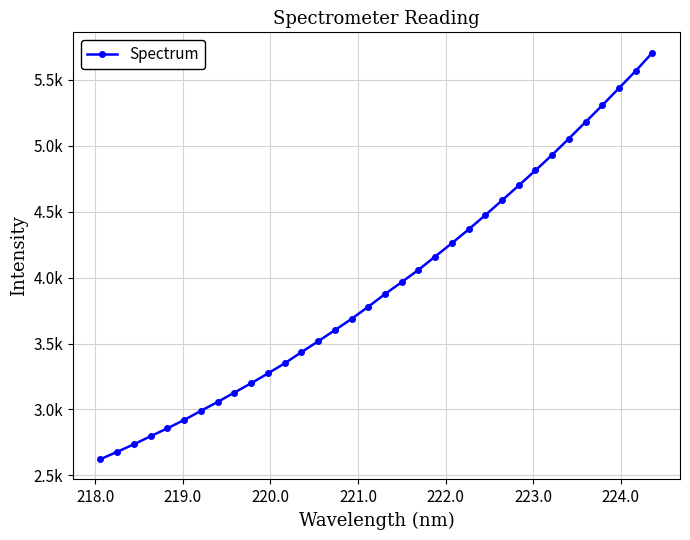

Does the chart have visible grid lines?

Yes